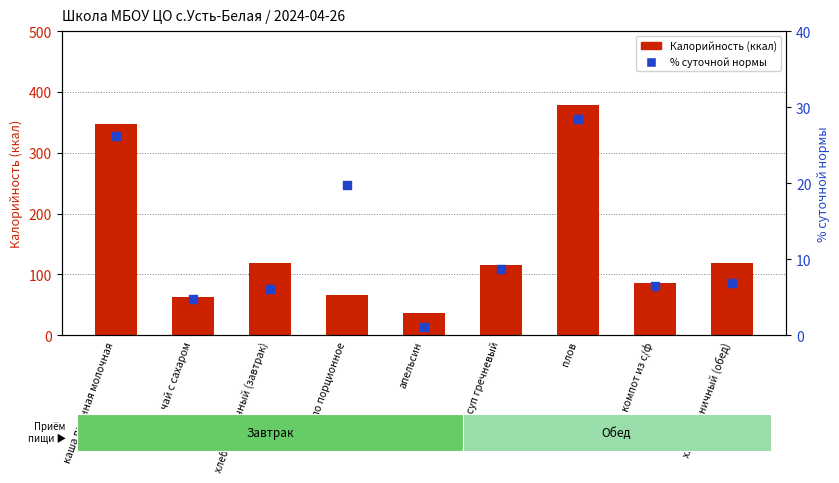

Which series contains the lowest Y value?

% суточной нормы